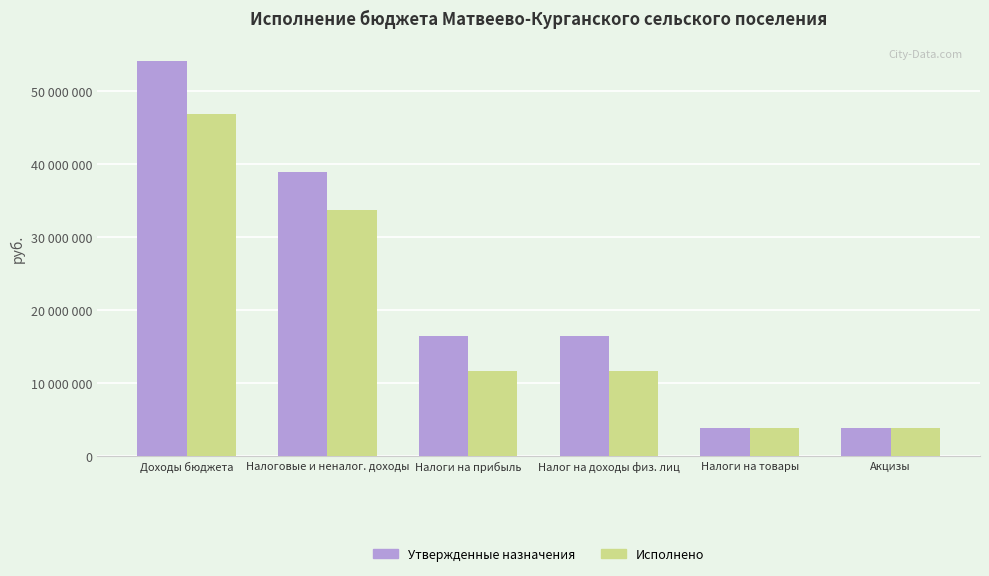

What is the value of the Утвержденные назначения bar at the 2nd from the left?

39010500.0